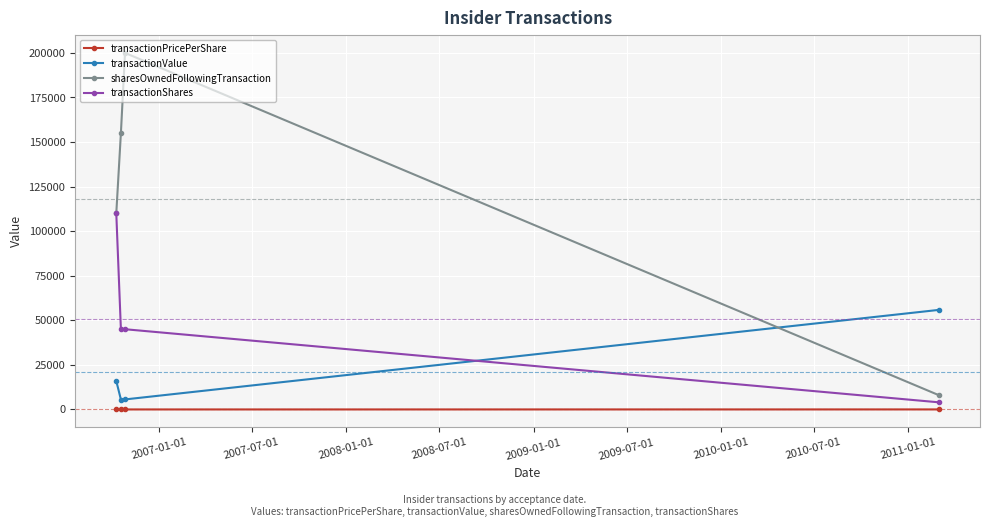

Does the chart have visible grid lines?

Yes